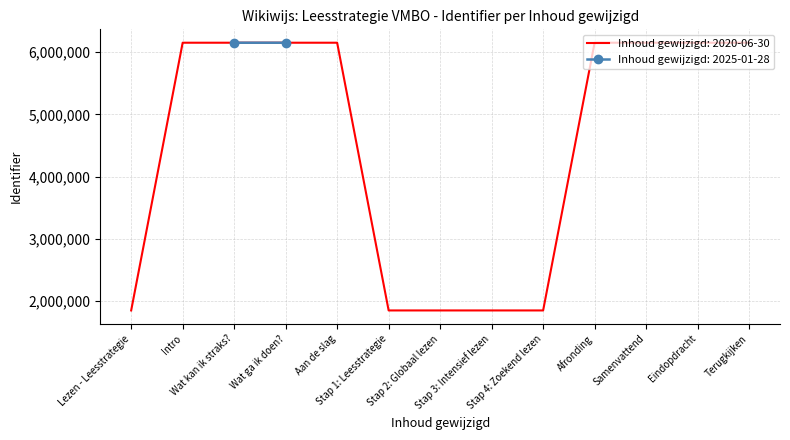

Which has a higher value, 2020-06-30 or 2020-06-30?

2020-06-30